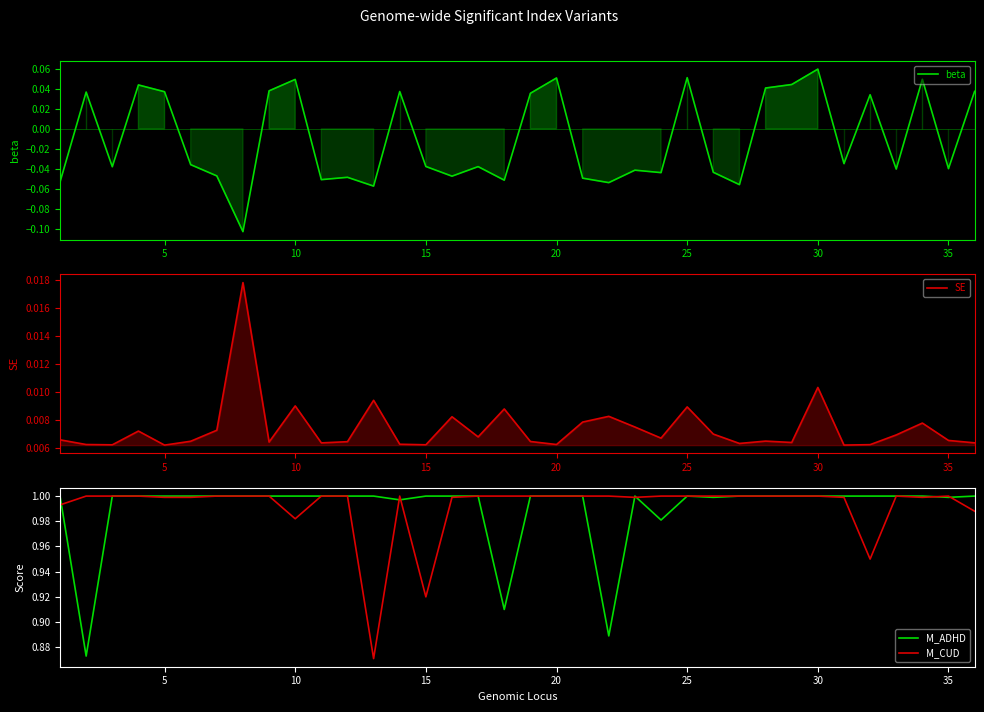

The M_CUD series shows 1.0 at 30. True or false?

True